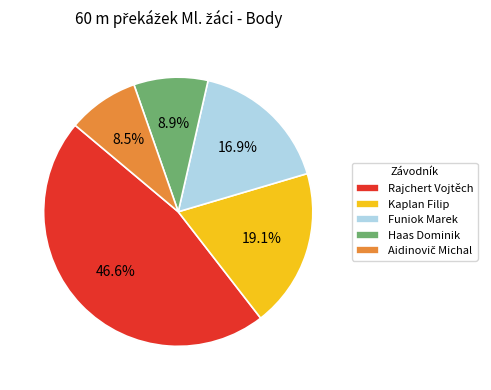

Which category has the biggest portion of the pie?

Rajchert Vojtěch